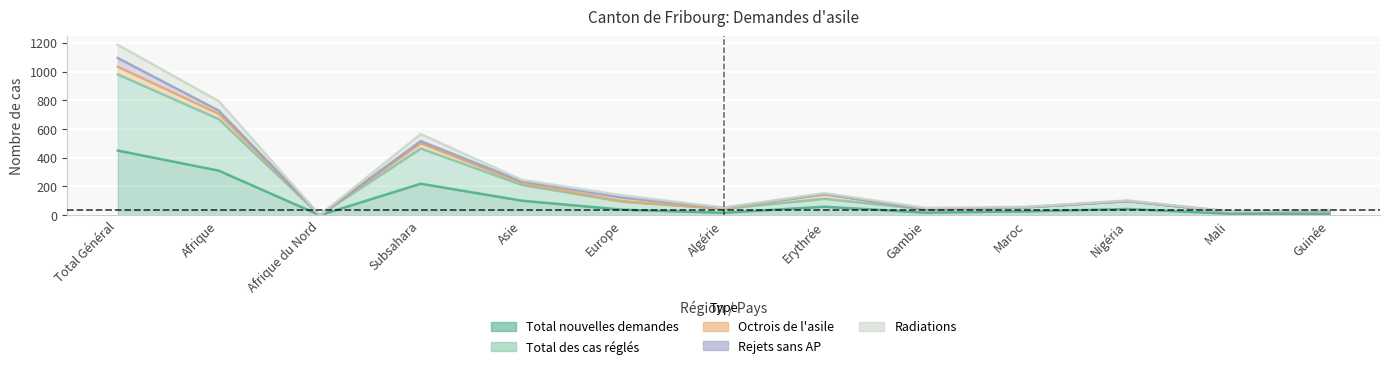

True or false: Radiations has a value of 28 at Mali.

True